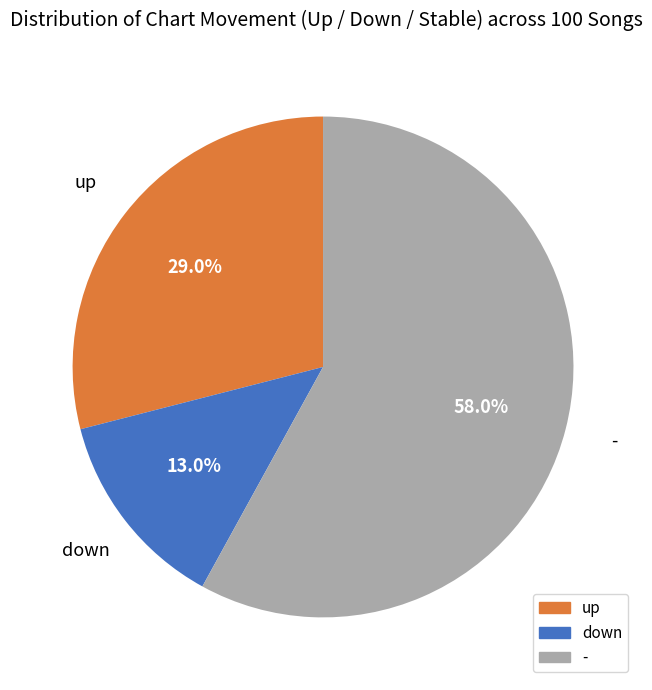

What is the largest slice in the pie chart?

-